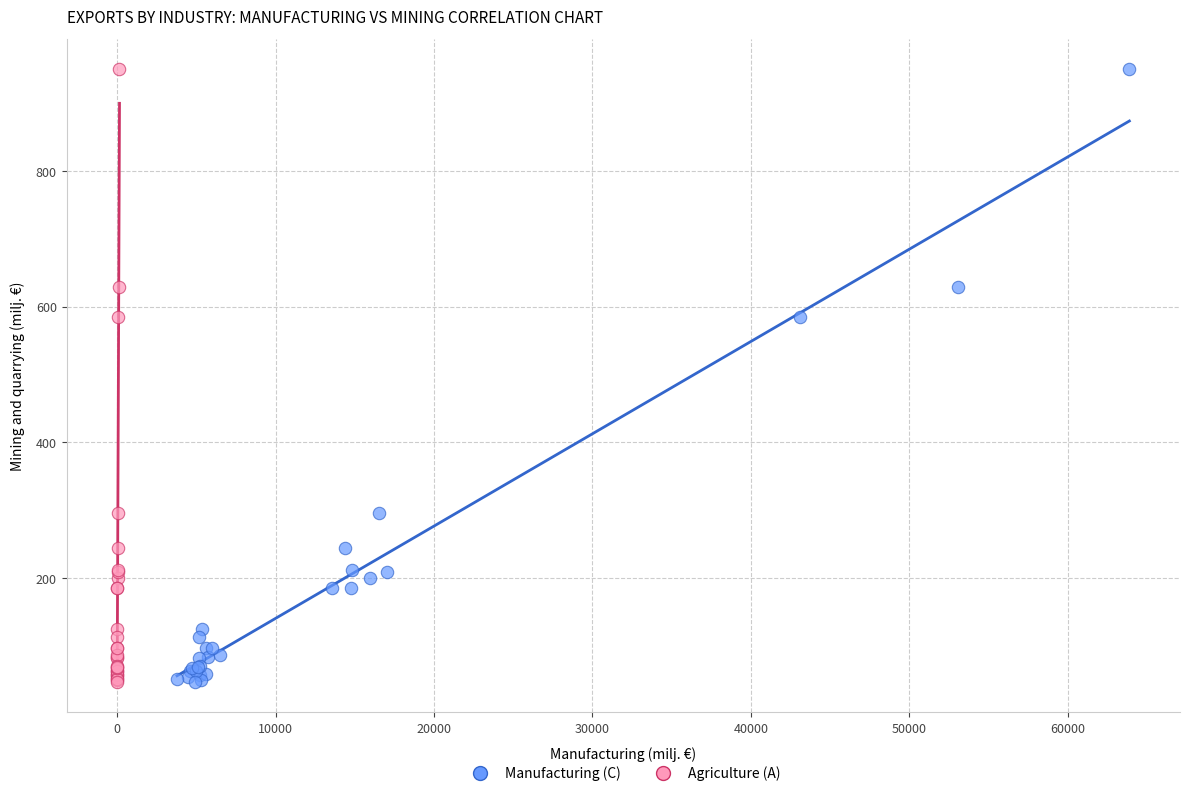

What are all the series names shown in the legend?

Manufacturing (C), Agriculture (A)